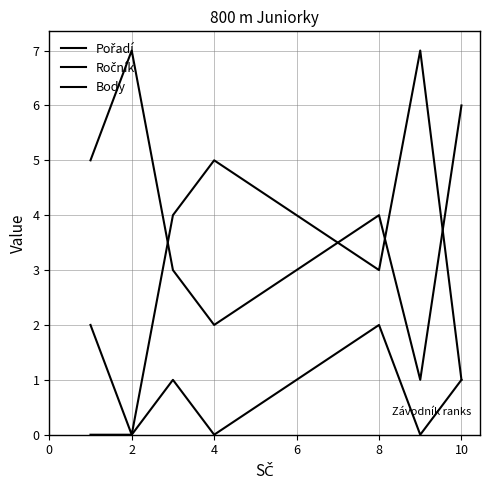

How many lines are shown in the chart?

3